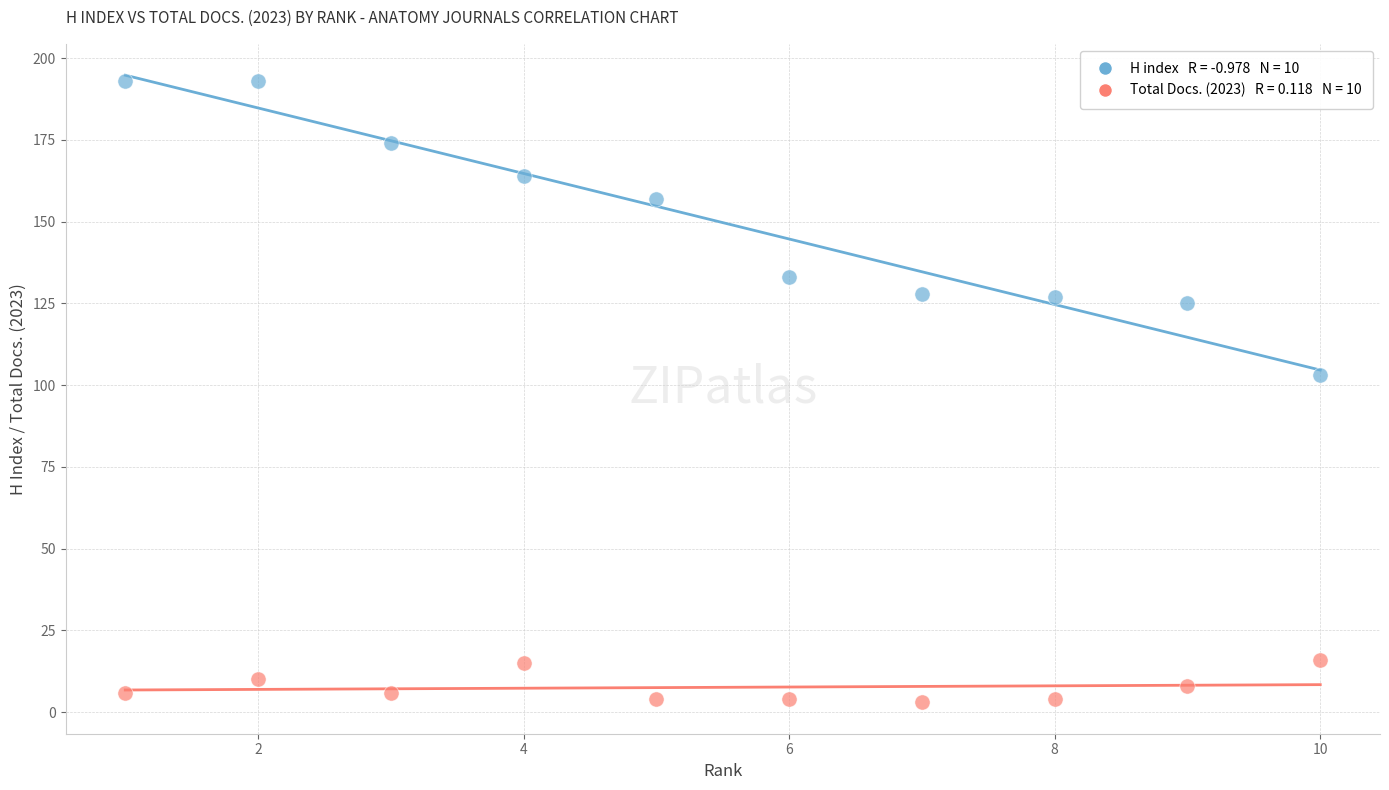

Across all data points, what is the range of Y values (max minus min)?

190